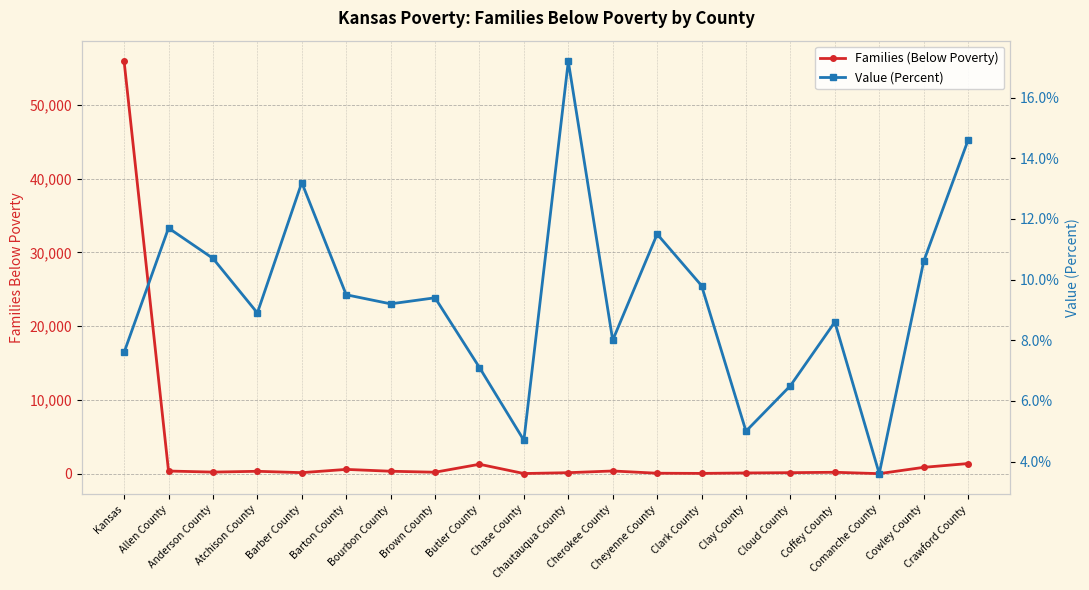

Is it true that Families (Below Poverty) equals 164.1 at Clay County?

False